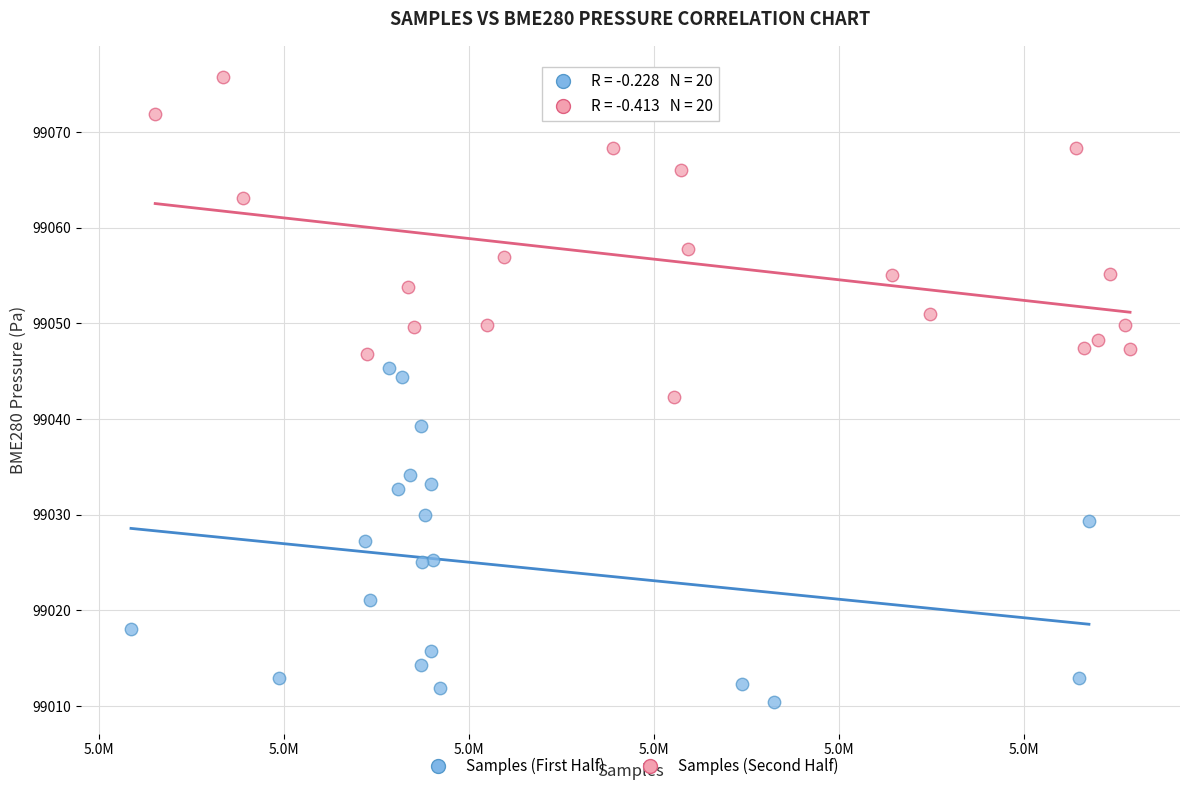

What are all the series names shown in the legend?

Samples (First Half), Samples (Second Half)